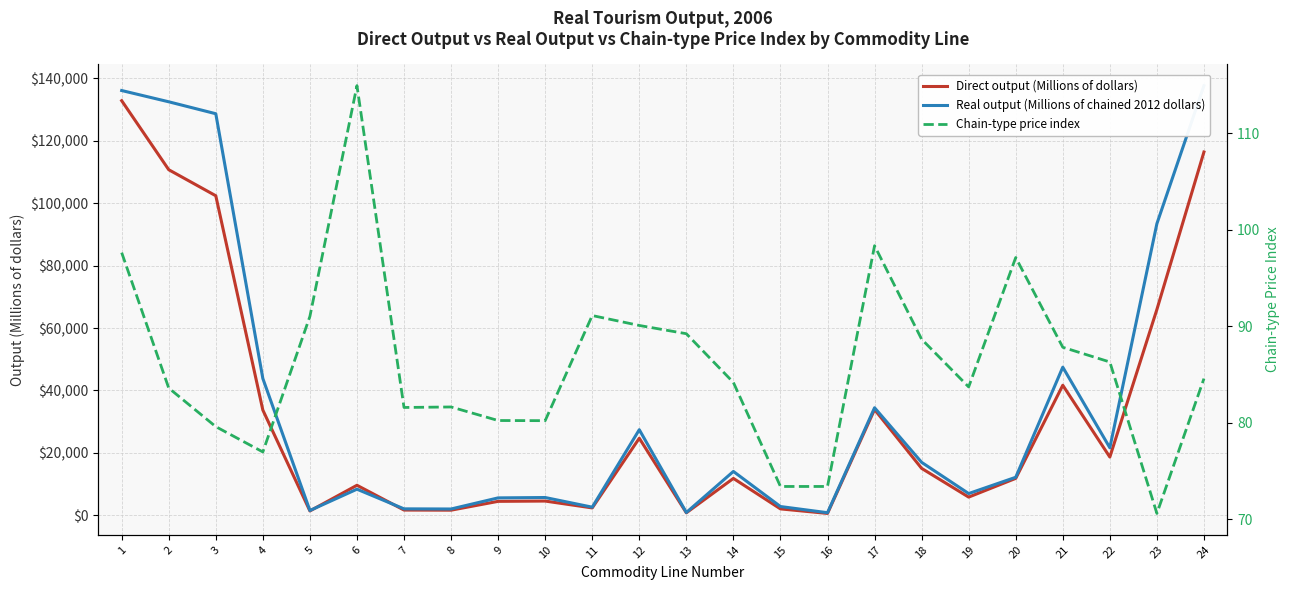

What is the value of the Direct output (Millions of dollars) point at the 2nd from the left?

110699.3